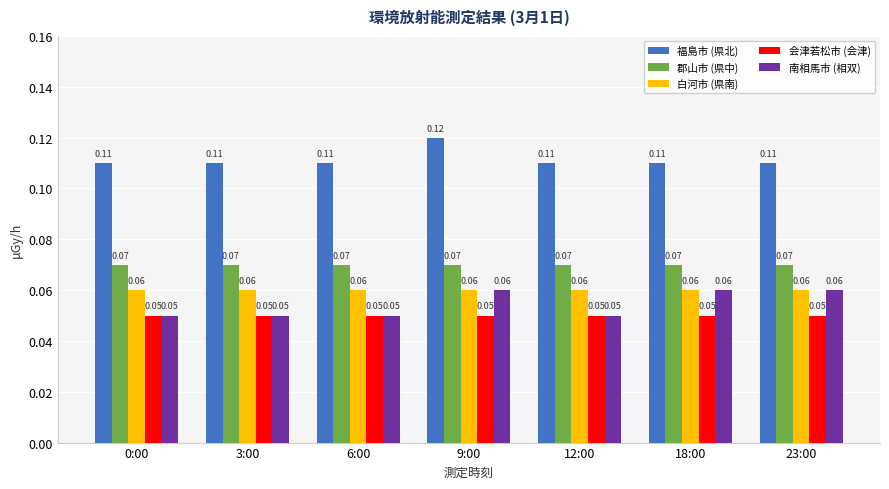

Which series changed the most between 0:00 and 18:00?

南相馬市 (相双)